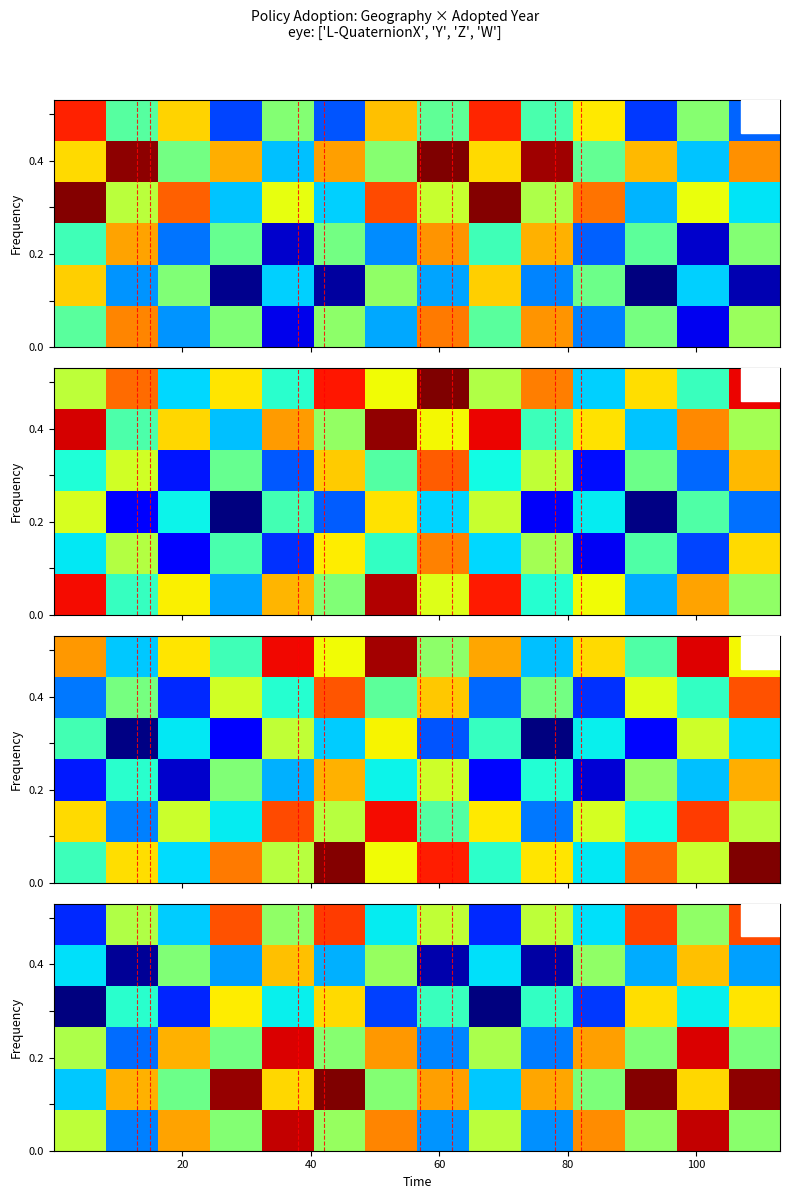

What is the maximum value shown in the chart?

2018.9